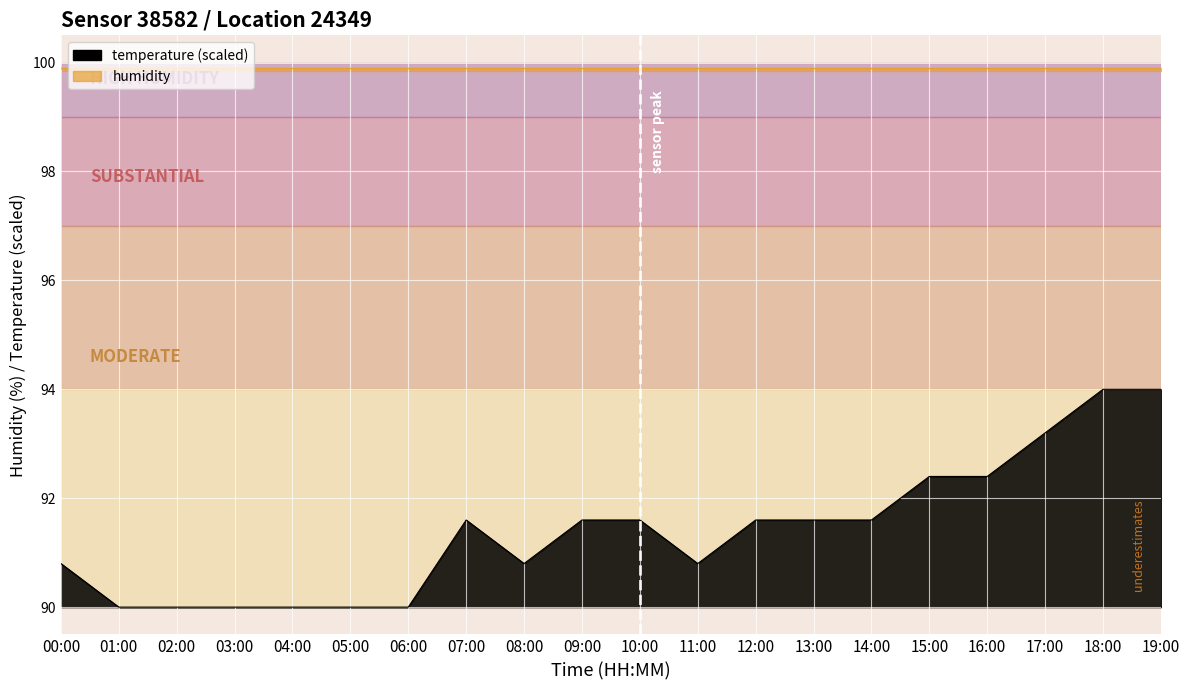

True or false: temperature and humidity intersect in this chart.

False